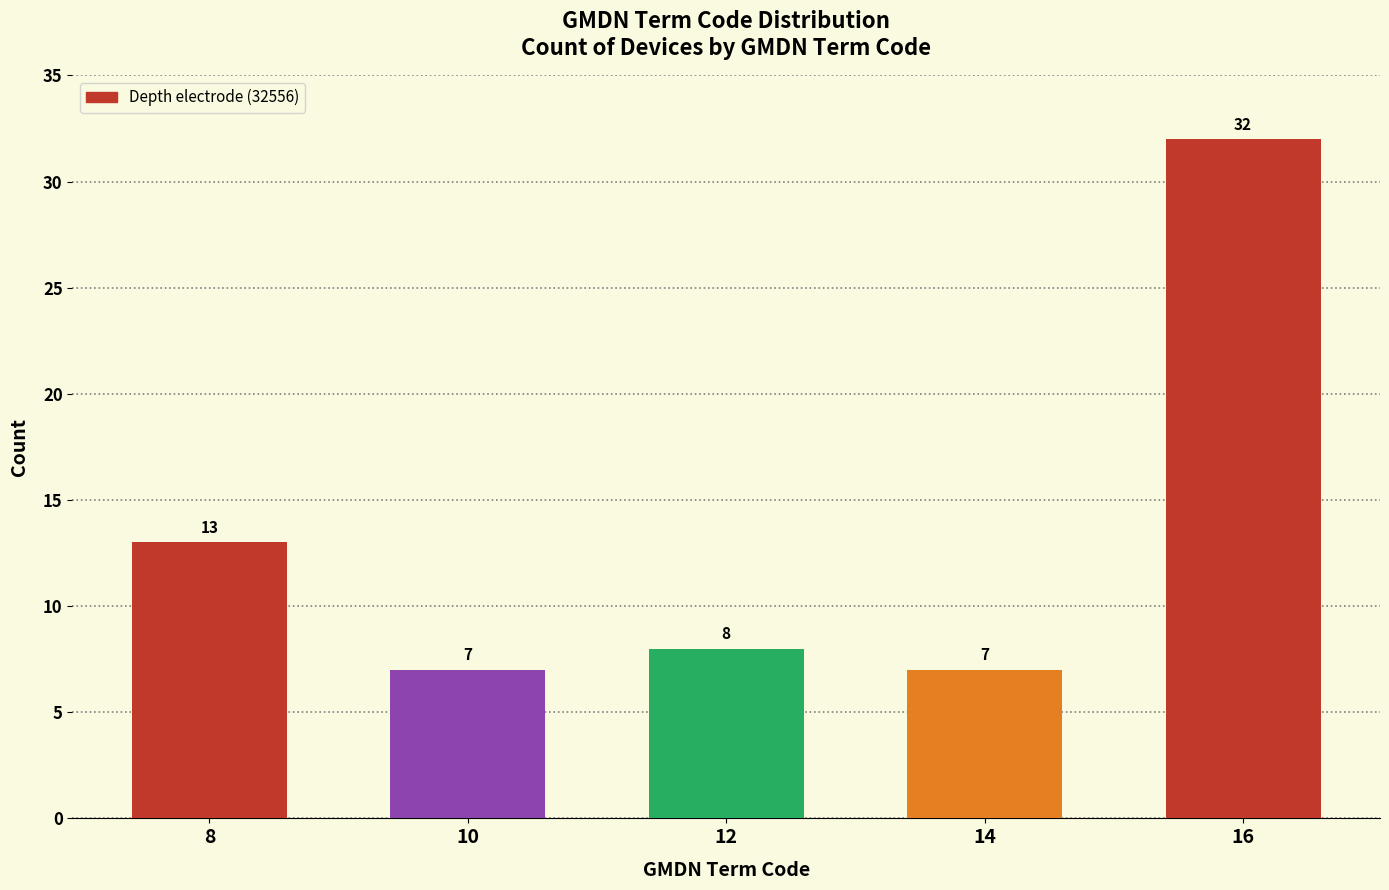

Reading left to right, what are all the values shown in this chart?

8=13	10=7	12=8	14=7	16=32